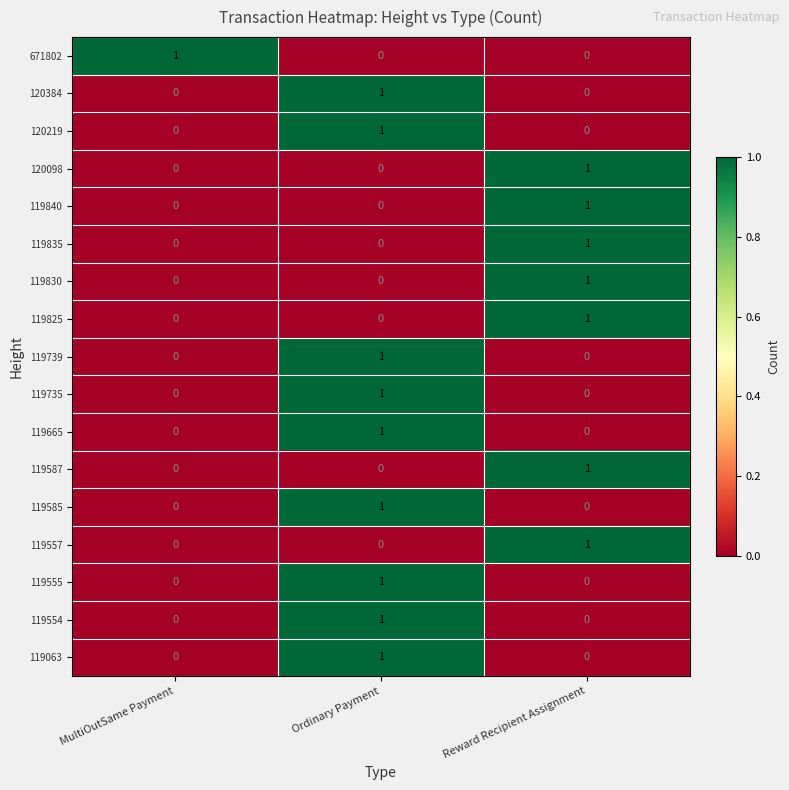

How many 671802 values are between 0 and 1?

3